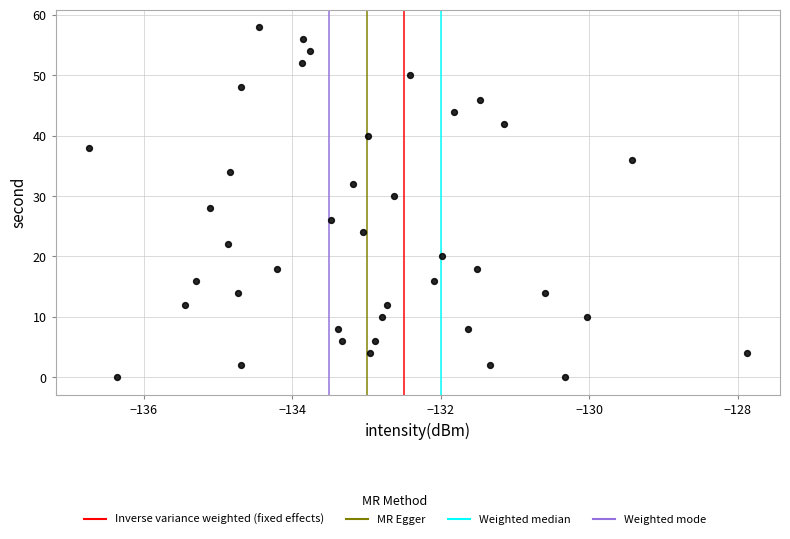

What is the range of Y values (max minus min)?

58